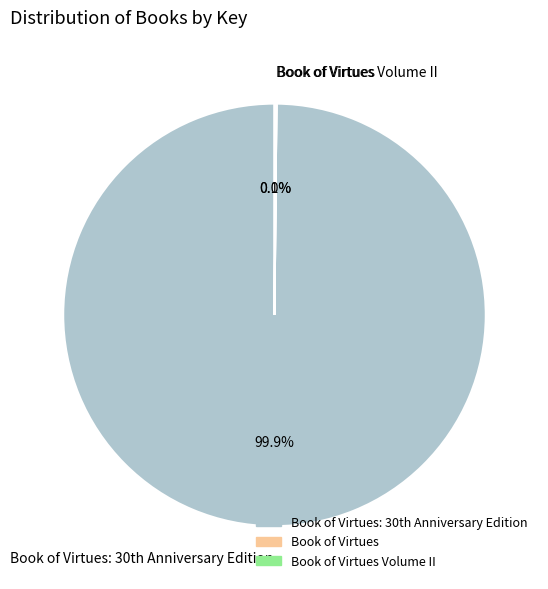

Is there a majority slice in this chart?

Yes